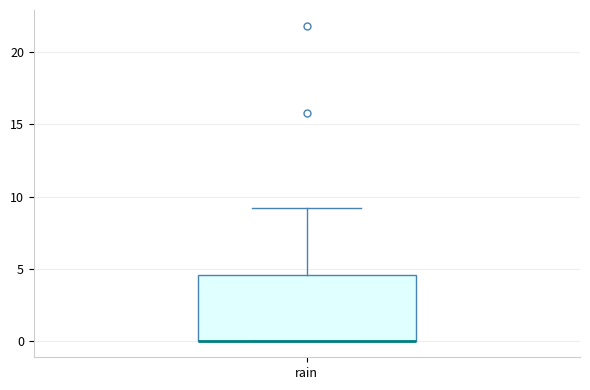

Transcribe this box plot: give where the median line is, the range the box spans, and where the two whiskers end, as read against the y-axis. The values are not printed on the chart, so give them approximately, as read against the axis.

median 0.0 (drawn on the box's lower edge), box 0.0 to 4.5, whiskers 0.0 to 9.0